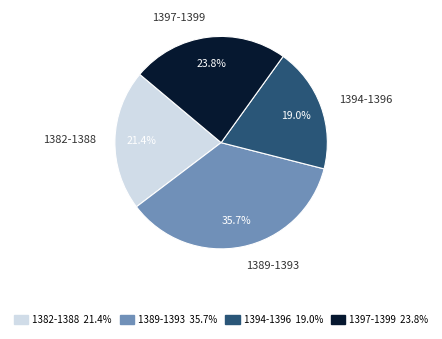

Is there a majority slice in this chart?

No